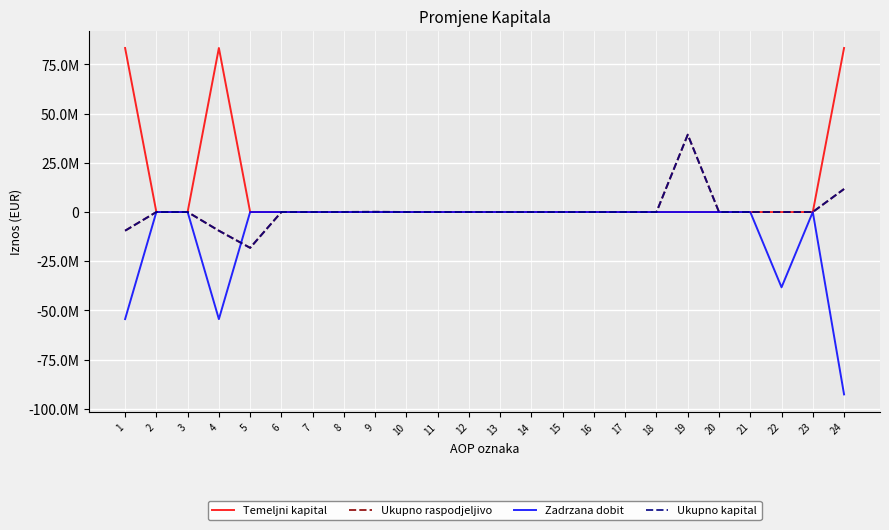

Which series has the largest range (max minus min)?

Zadrzana dobit